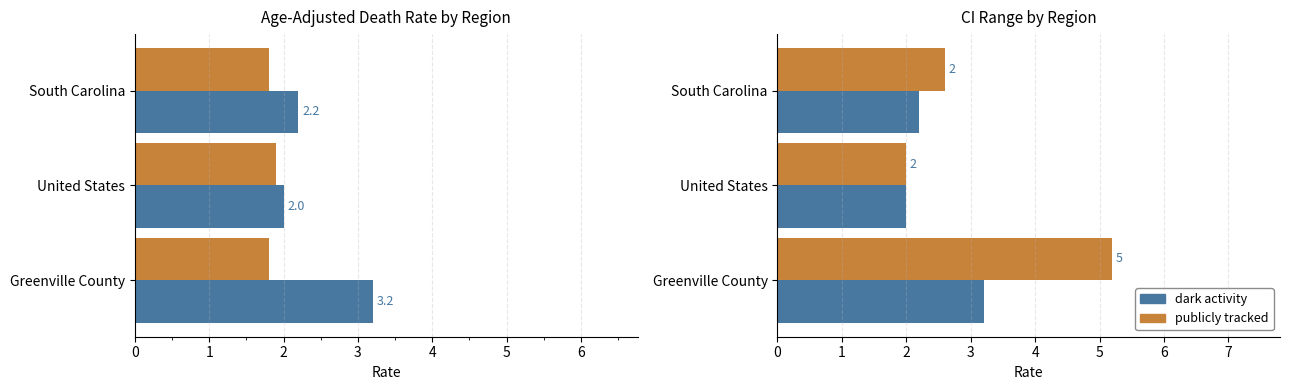

What is the sum of the dark activity values at United States and South Carolina?

4.2